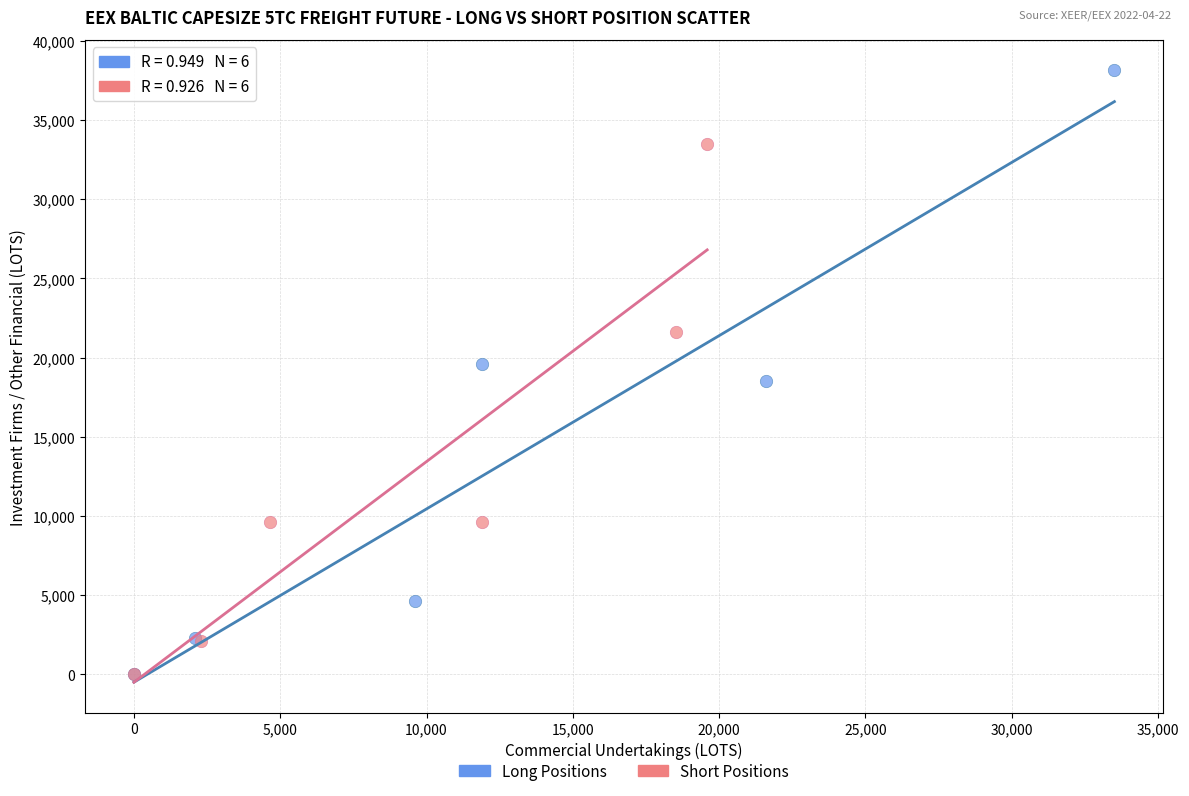

Which series has the largest Y range (max minus min)?

Long Positions